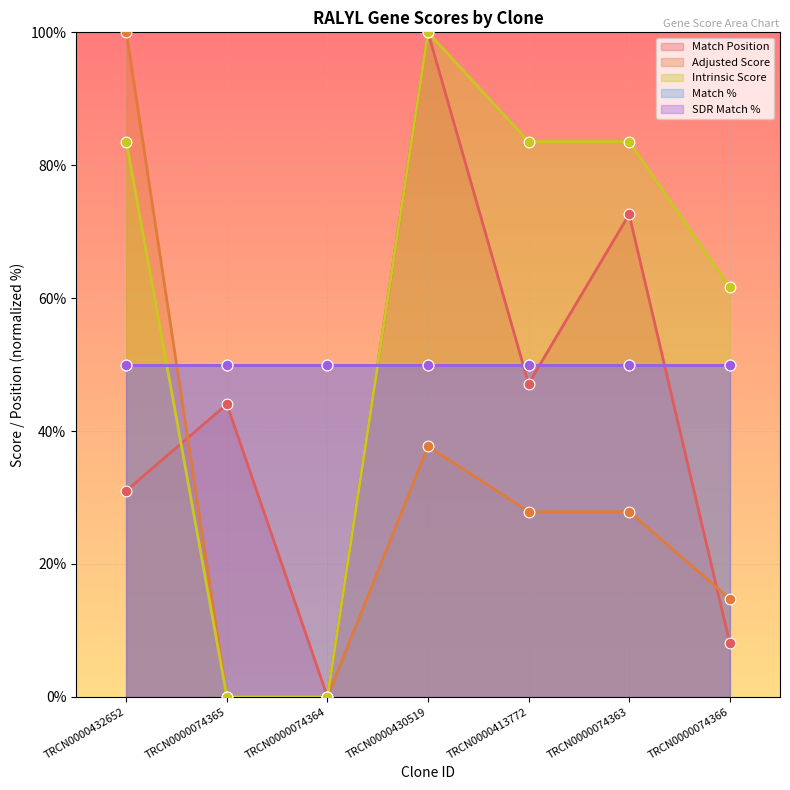

Which series reaches the maximum Y coordinate?

Match Position